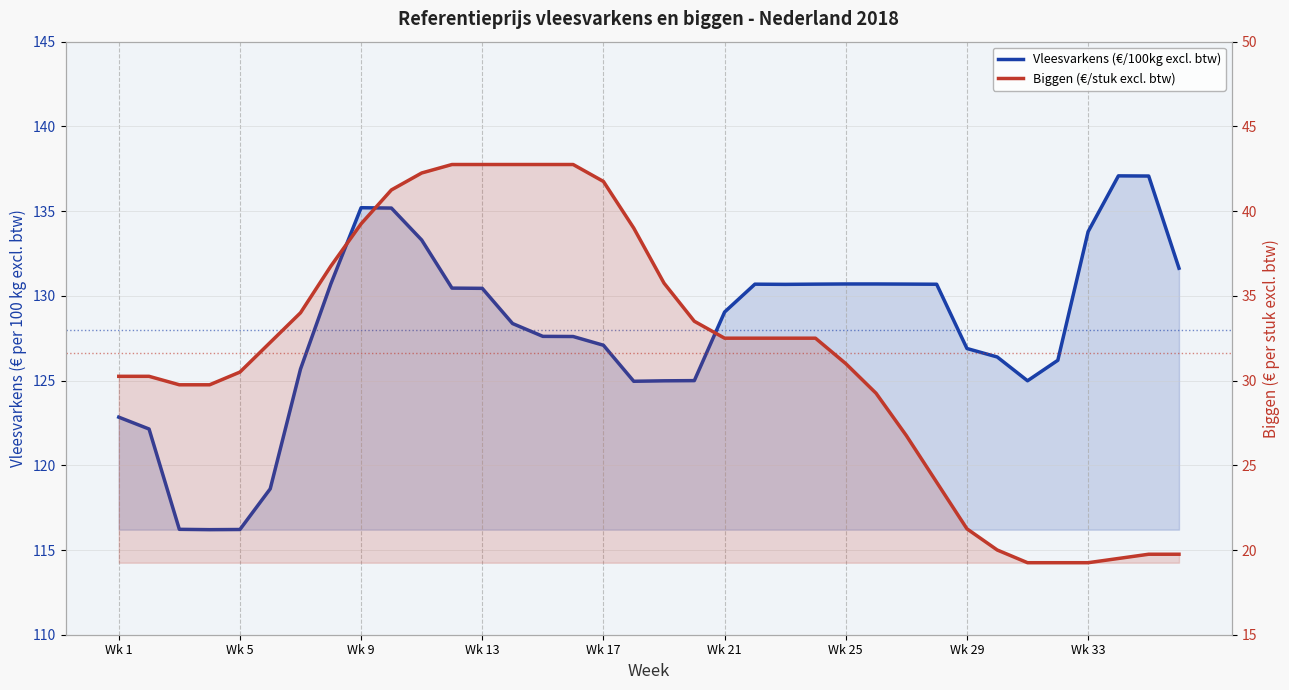

Does the chart display data point markers on the line(s)?

No